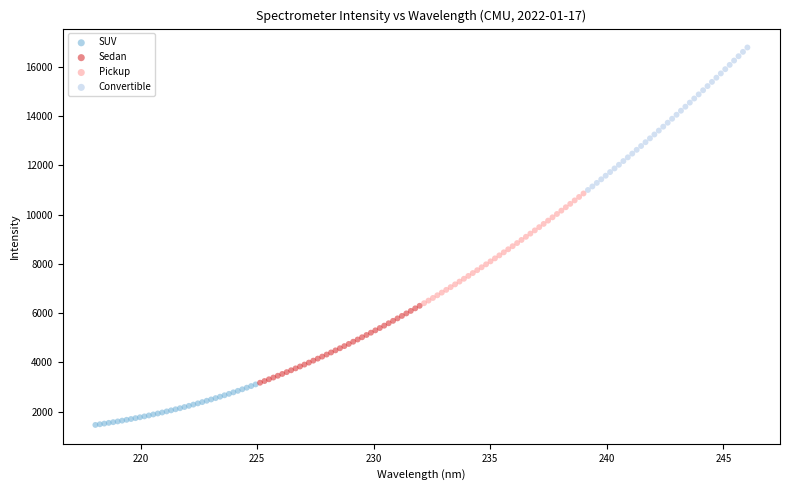

Which series has the widest spread of Y values?

Convertible